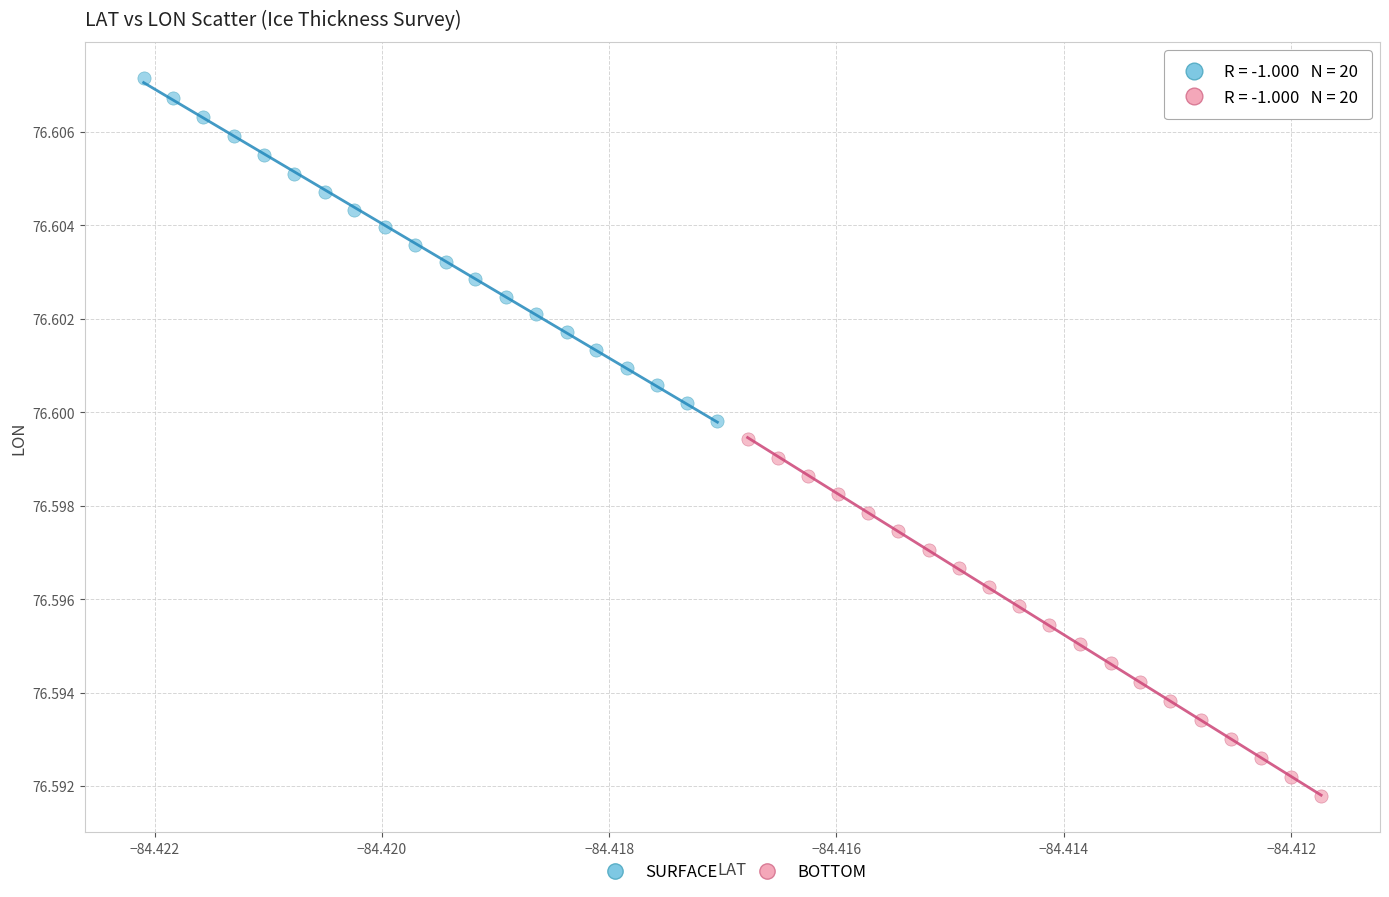

Which series reaches the maximum Y coordinate?

SURFACE